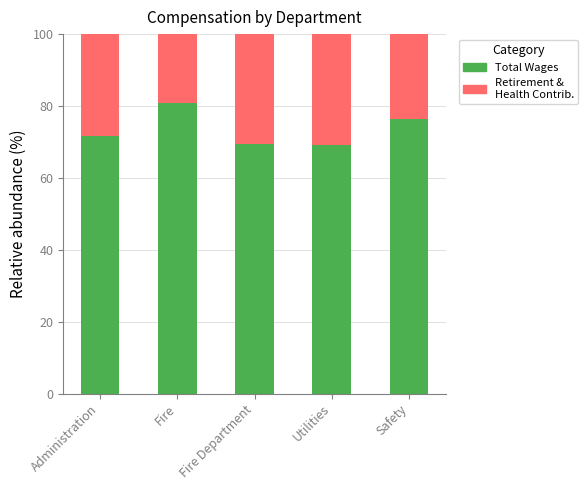

What is the total value across all series at Fire Department?

100.0